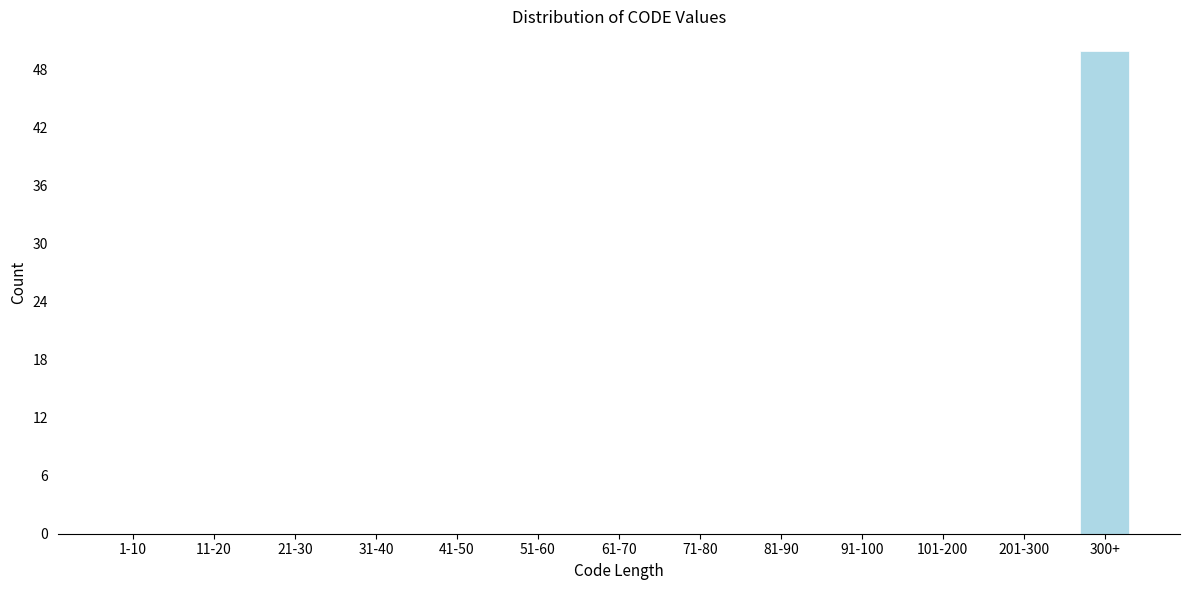

Reading right to left, transcribe all the data shown in this chart.

300+=50	201-300=0	101-200=0	91-100=0	81-90=0	71-80=0	61-70=0	51-60=0	41-50=0	31-40=0	21-30=0	11-20=0	1-10=0